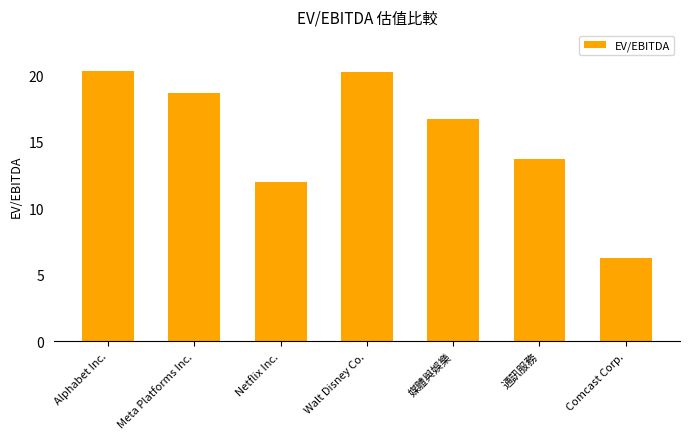

What position from the right is Alphabet Inc.?

7